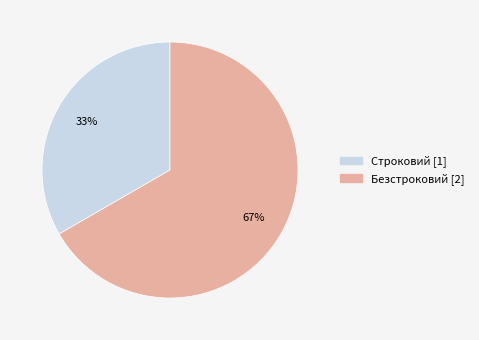

Which category has the biggest portion of the pie?

Безстроковий